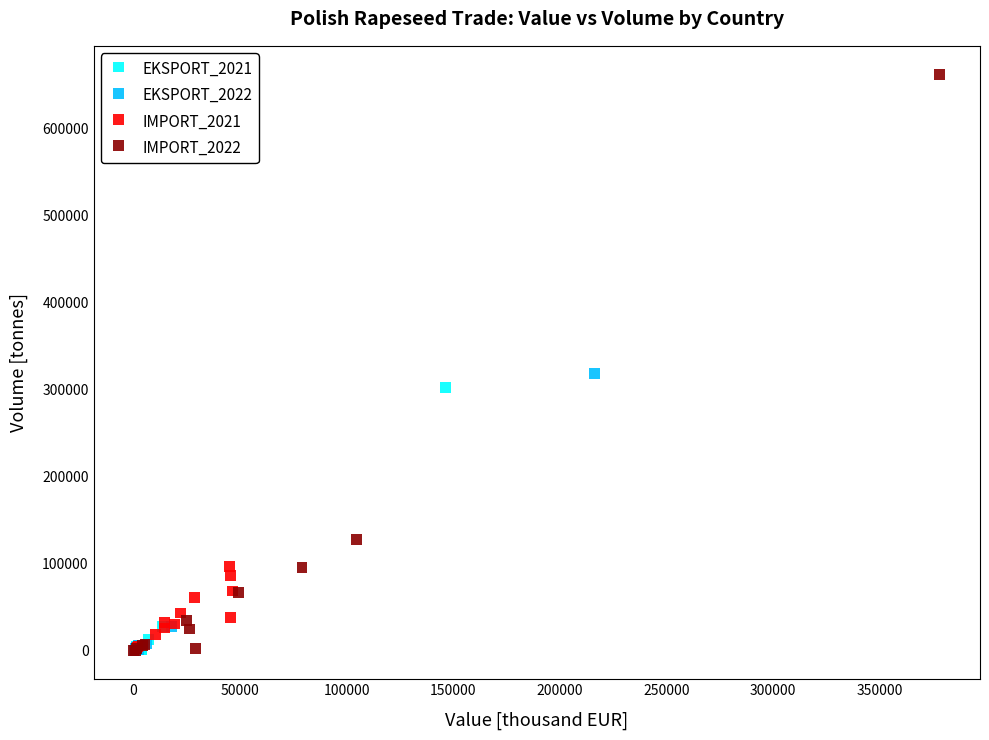

Which series contains the highest Y value?

IMPORT_2022